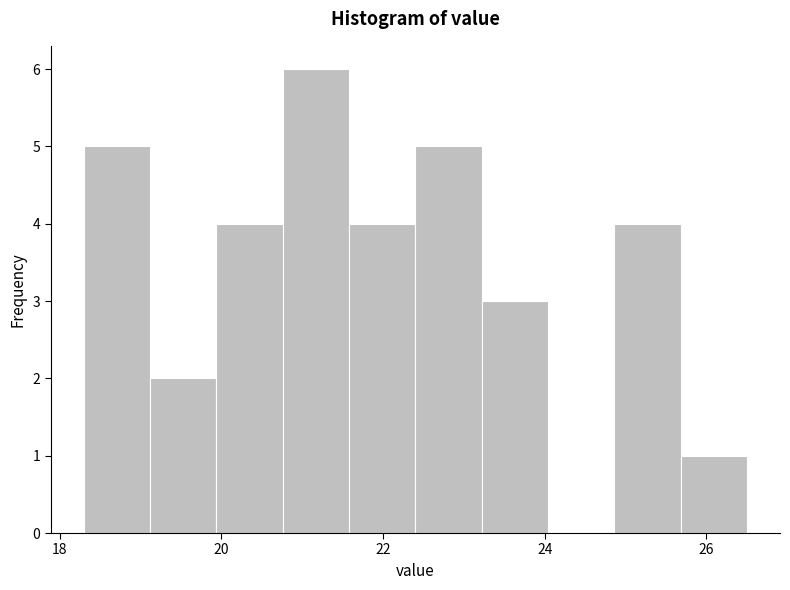

Over which range of the x-axis is the bar tallest?

20.76 to 21.58